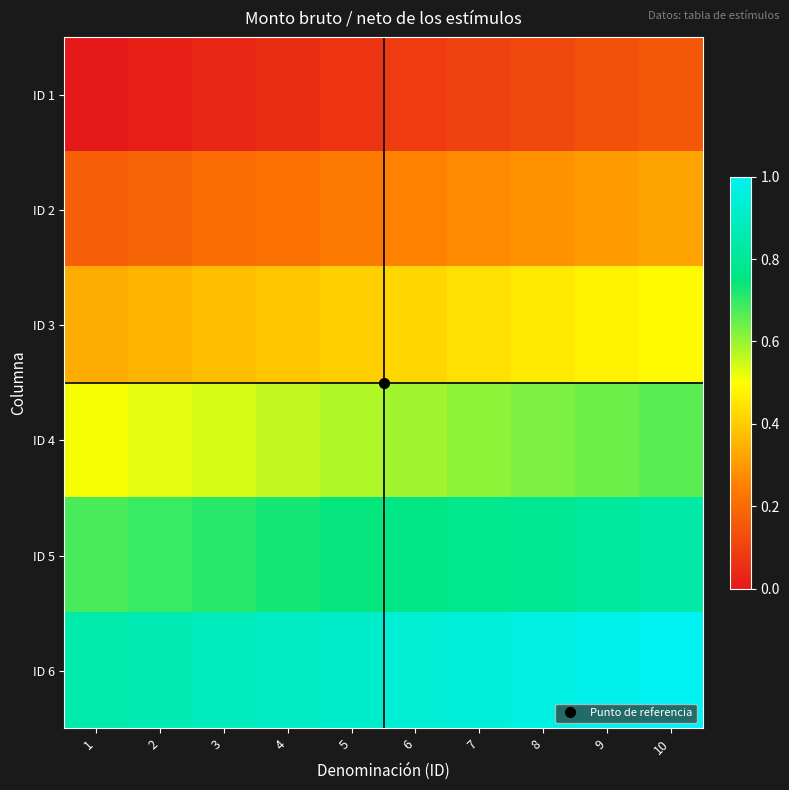

Which category has the highest value across all series?

10